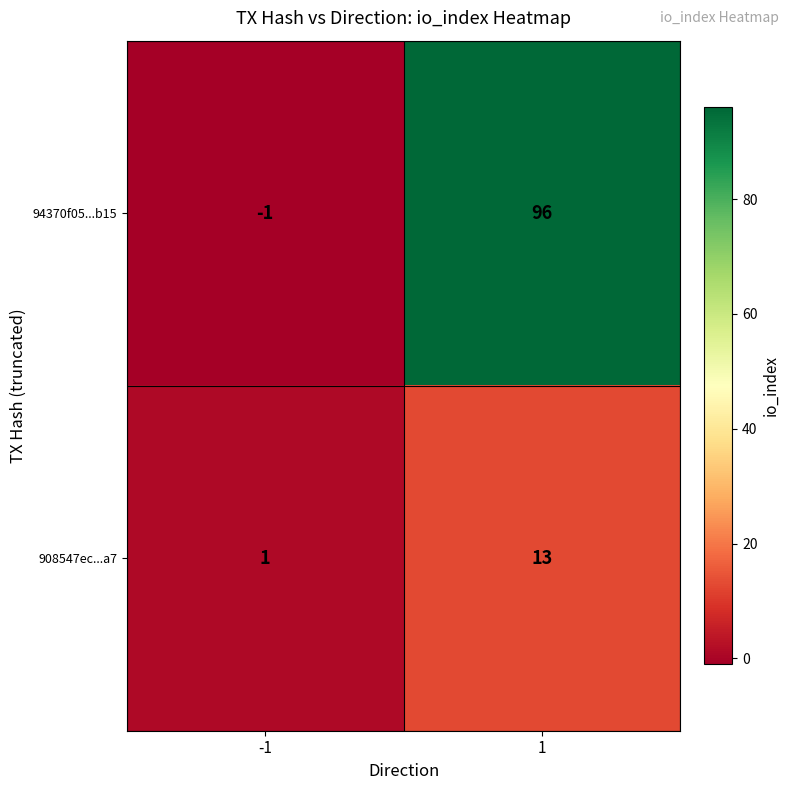

How many data points does each series have?

2